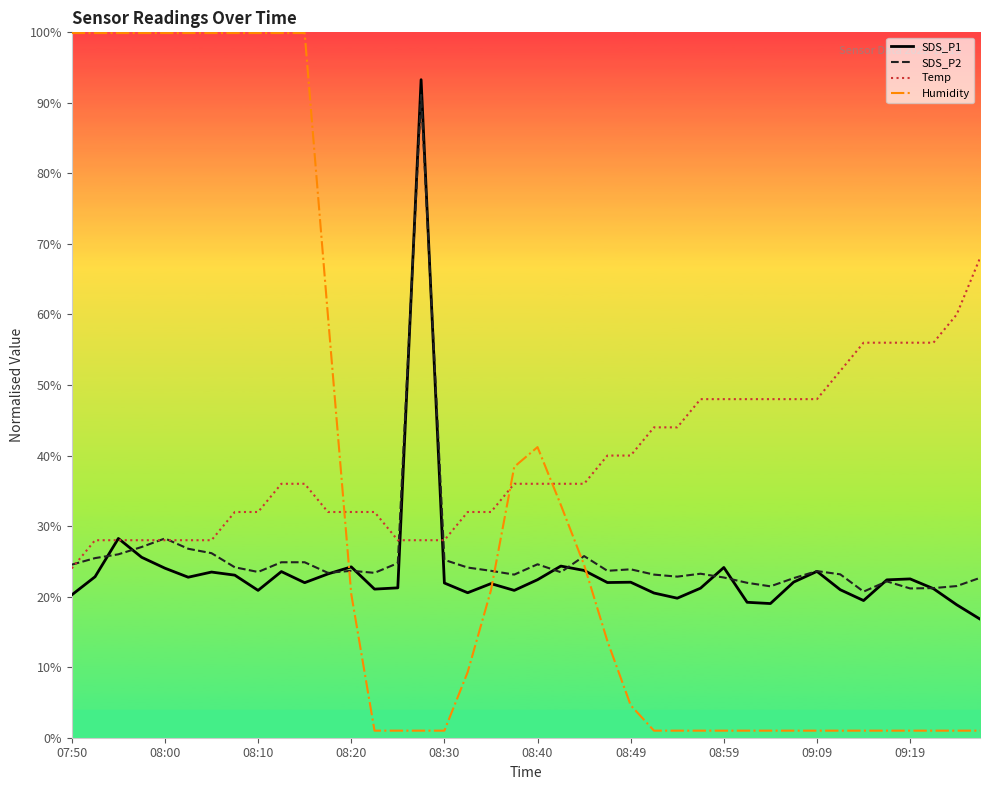

What is the lowest value of the Temp series?

24.0